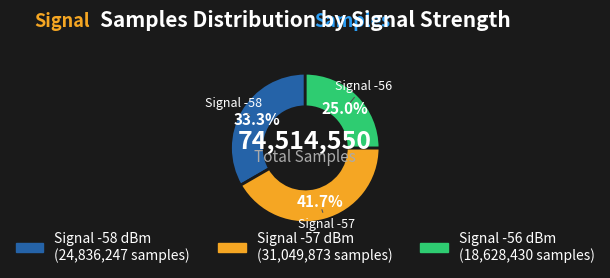

Count the number of slices in the pie.

3